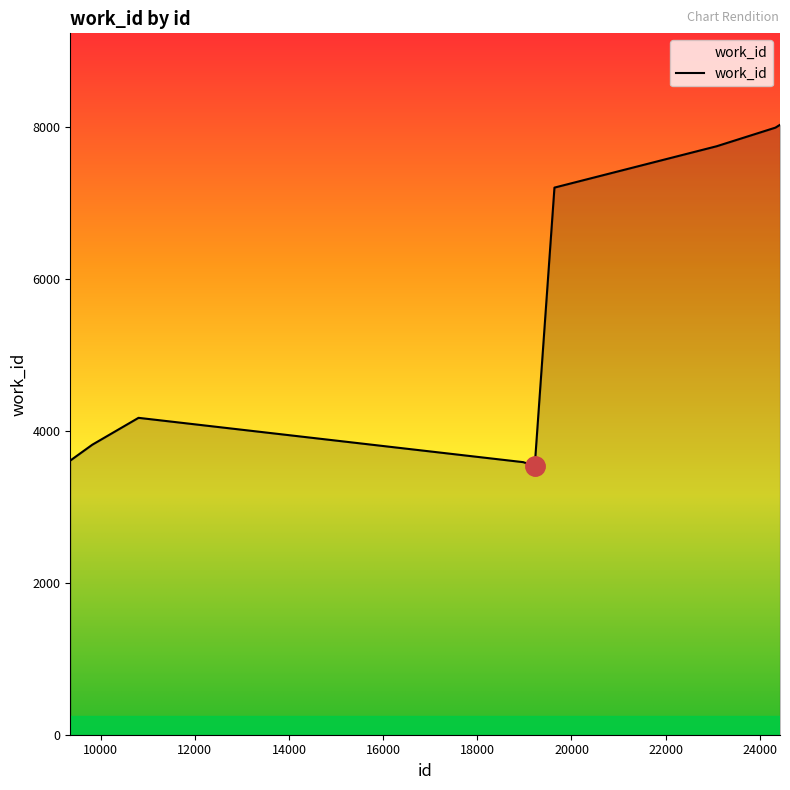

What is the value of the 8th point from the left?

7986